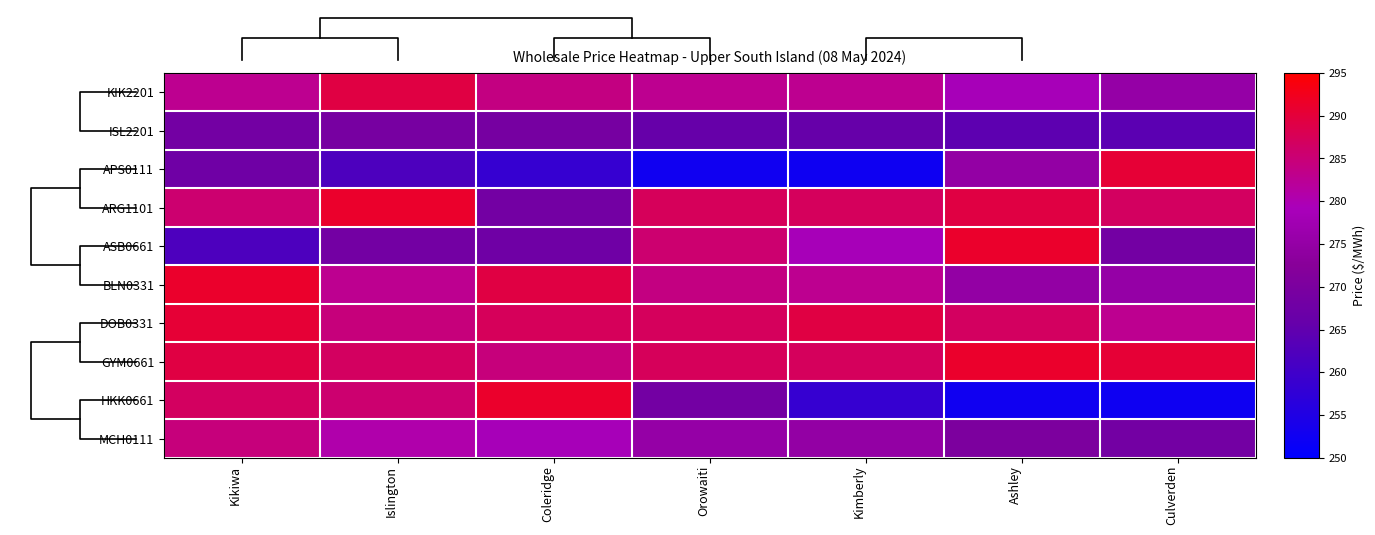

What is the minimum value for ASB0661?

262.0